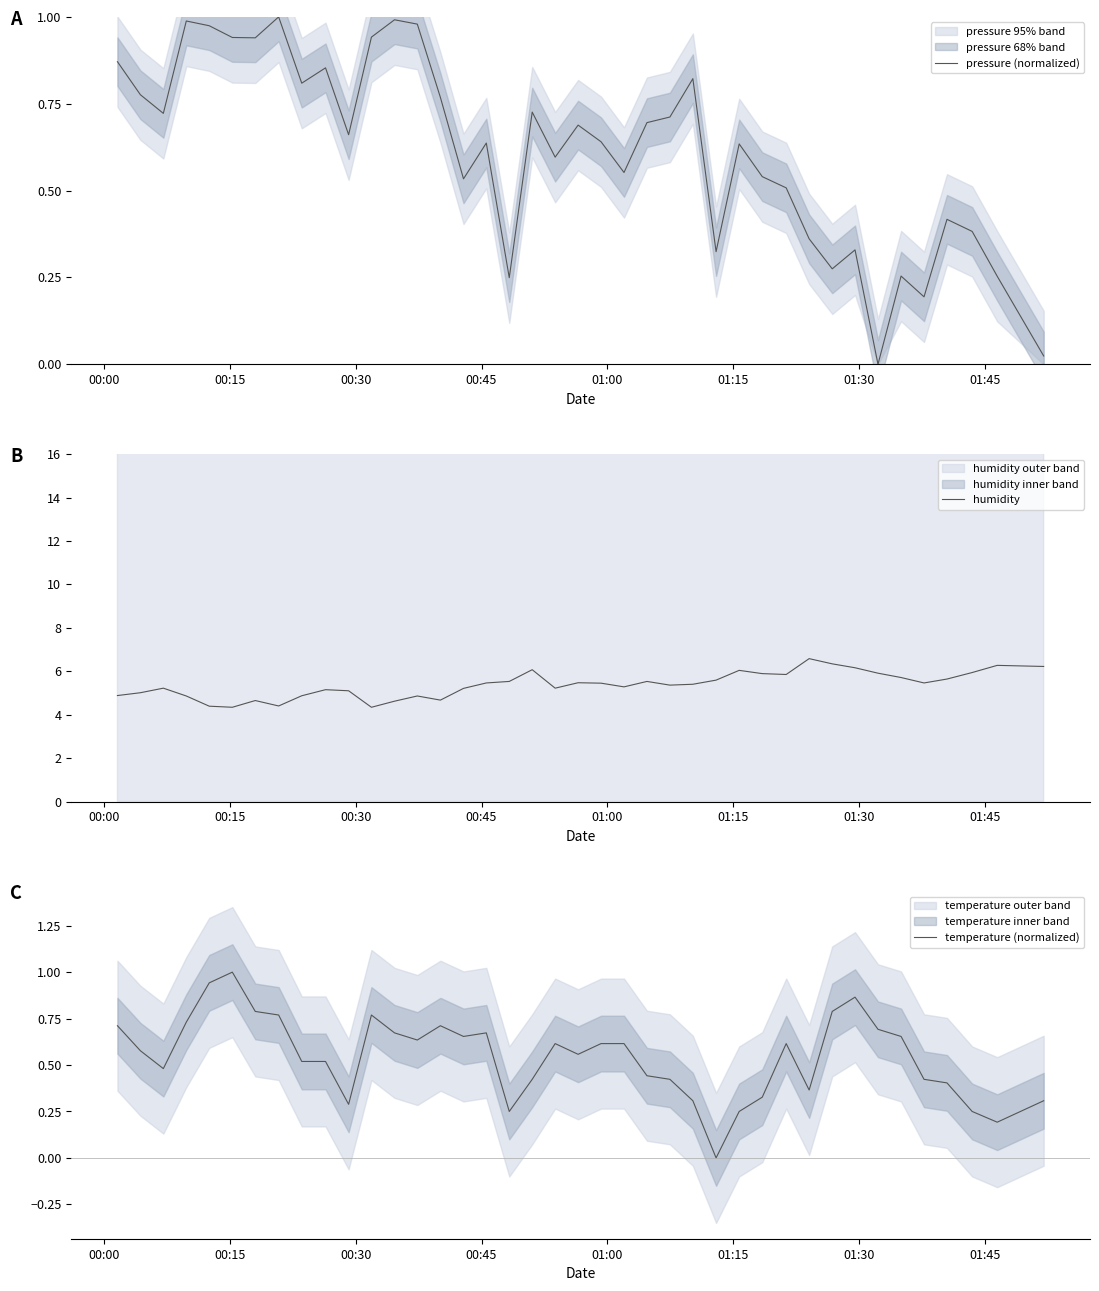

How many positive values does the pressure (normalized) series have?

39